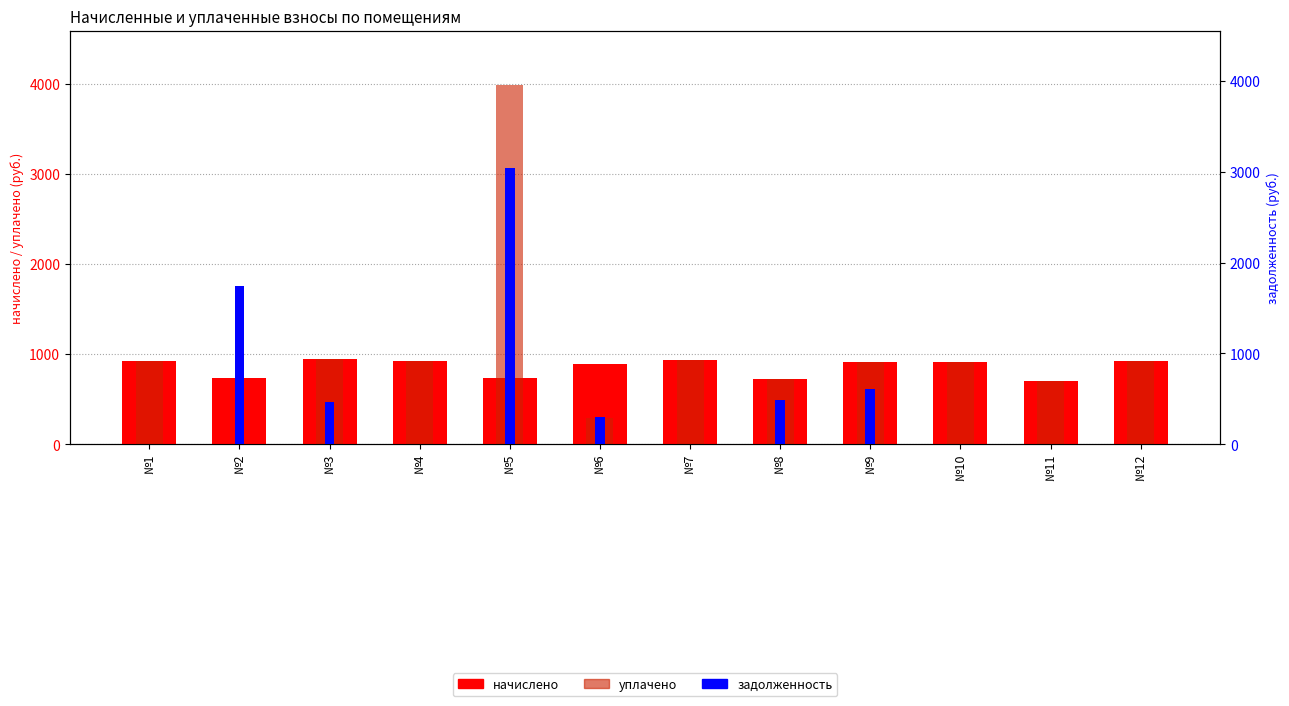

Reading right to left, extract all data points from this chart.

начислено: №12=928.9	№11=699.7	№10=916.6	№9=914.6	№8=726.4	№7=933.0	№6=890.0	№5=736.6	№4=920.7	№3=941.2	№2=738.6	№1=924.8
уплачено: №12=928.9	№11=699.7	№10=916.6	№9=914.6	№8=726.4	№7=933.0	№6=296.7	№5=3992.6	№4=920.7	№3=942.0	№2=0.0	№1=924.8
задолженность: №12=0.0	№11=0.0	№10=0.0	№9=610.7	№8=485.1	№7=0.0	№6=296.7	№5=3038.8	№4=0.0	№3=470.8	№2=1744.0	№1=0.0